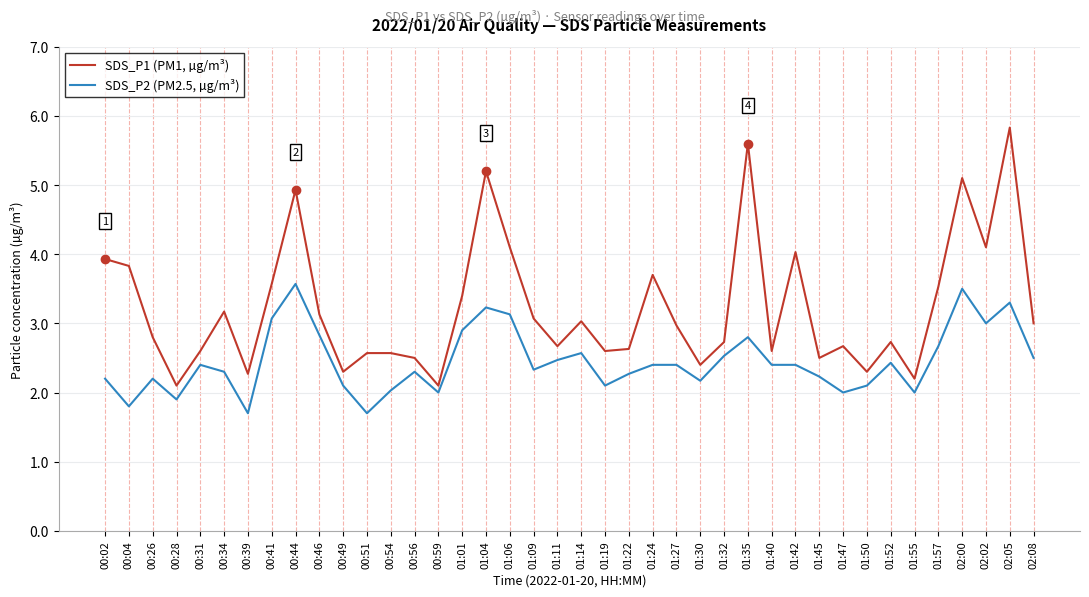

How many lines are shown in the chart?

2